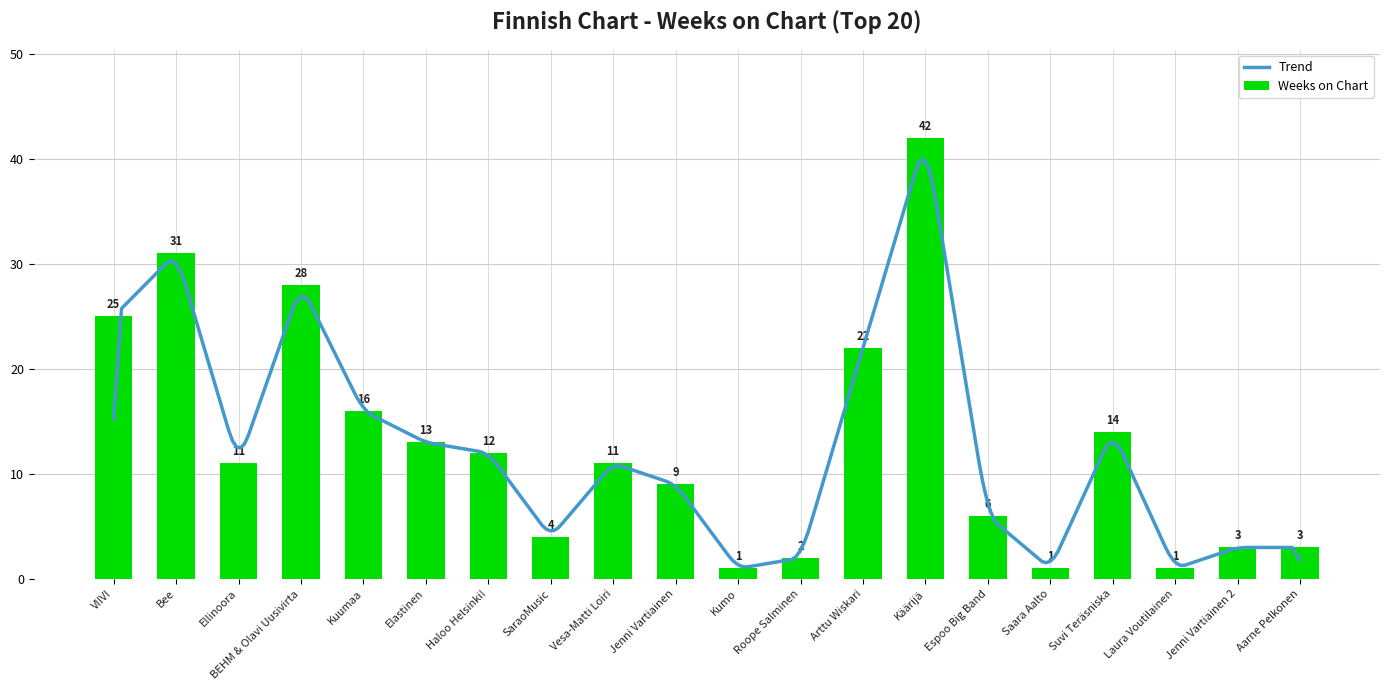

What position from the right is Aarne Pelkonen?

1